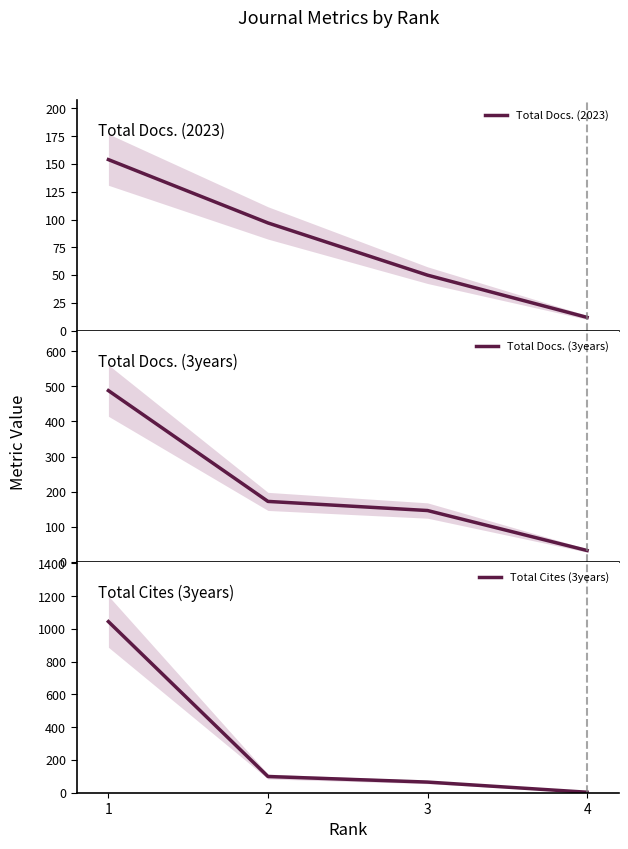

Read the Total Docs. (2023) value at 3.

50